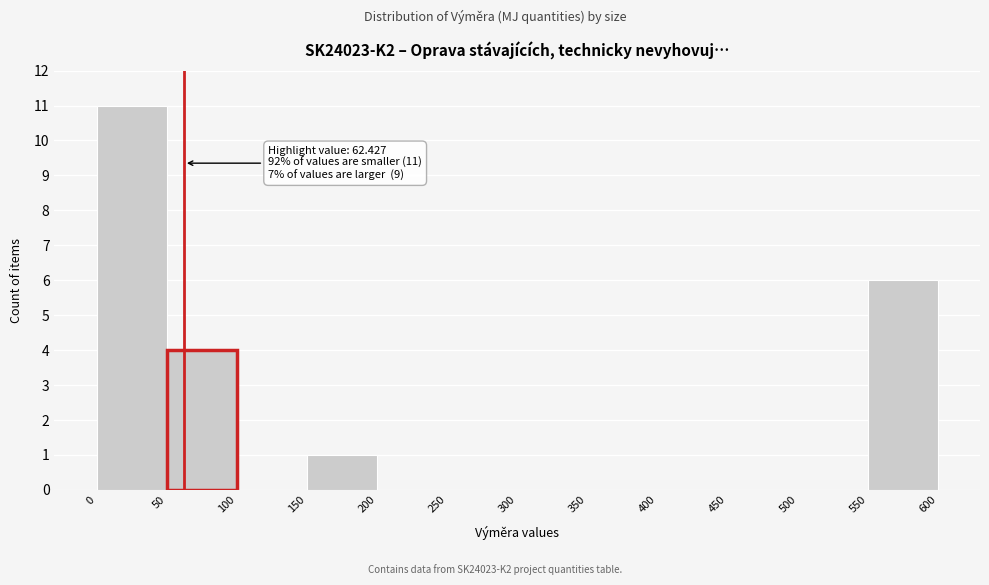

Which range on the x-axis has the tallest bar?

0 to 50